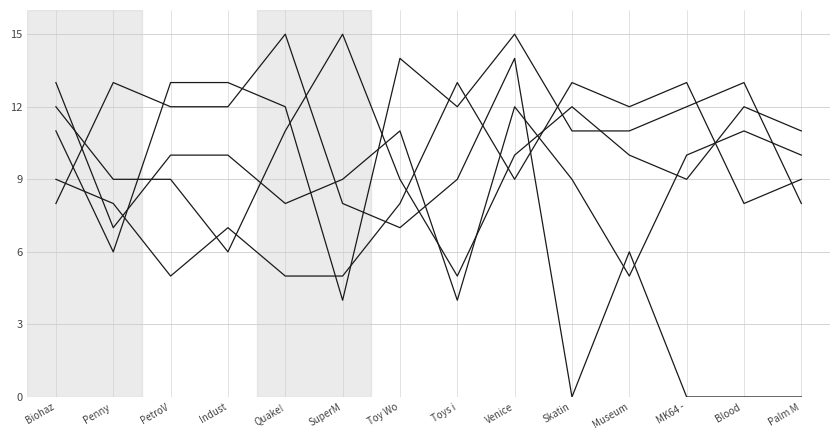

True or false: FRIZK has a value of 8 at SuperM.

True